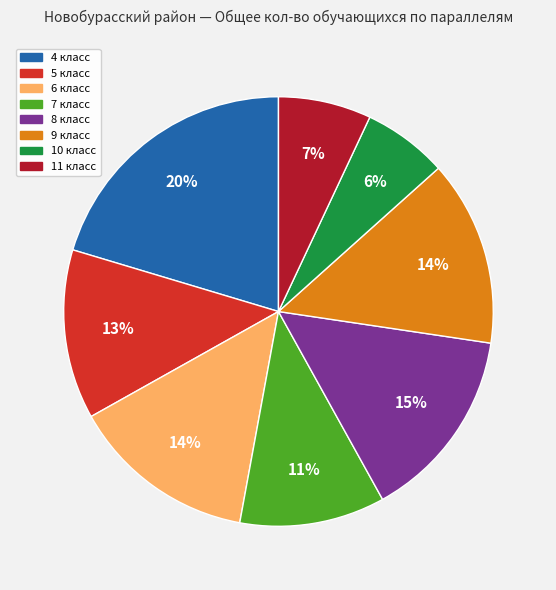

Does any single category account for the majority?

No